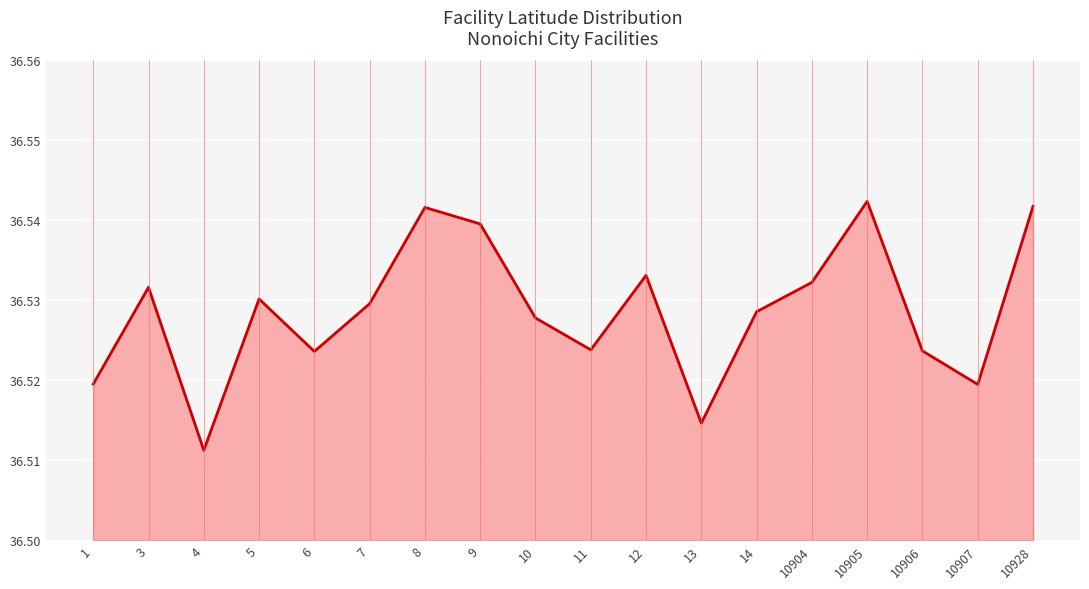

Which category has the highest value across all series?

10905